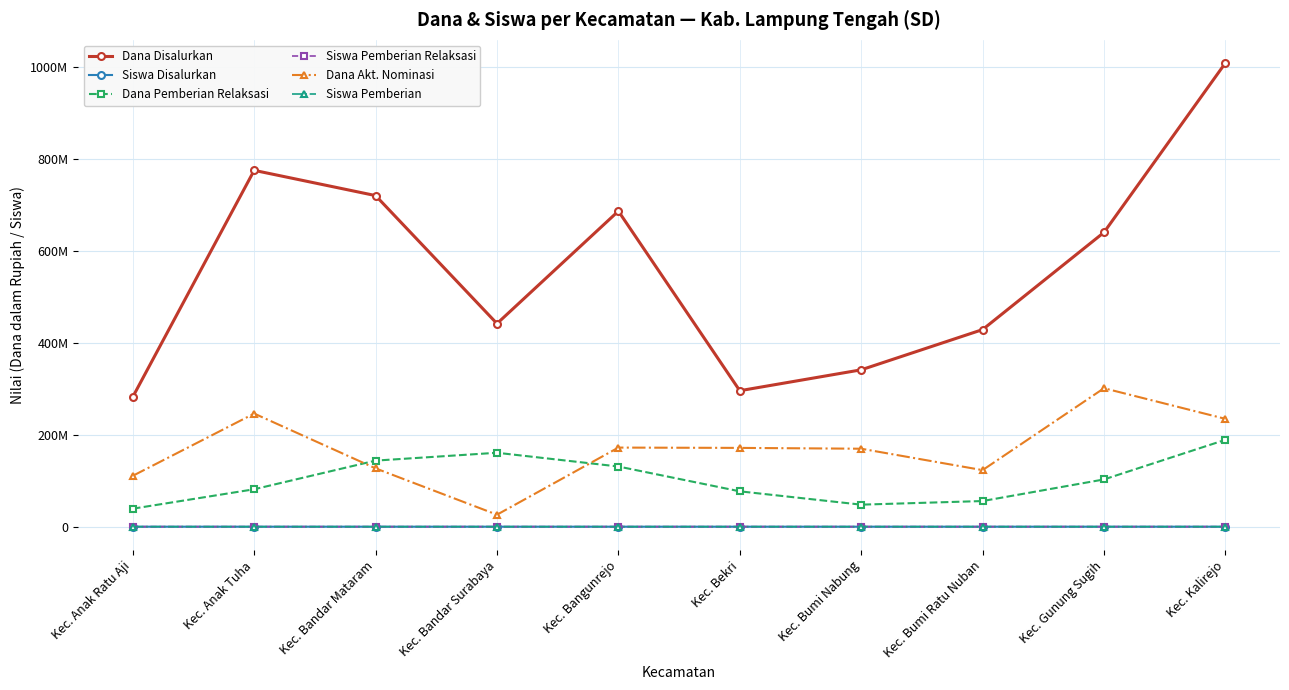

Is this an area chart (filled region under the line)?

No